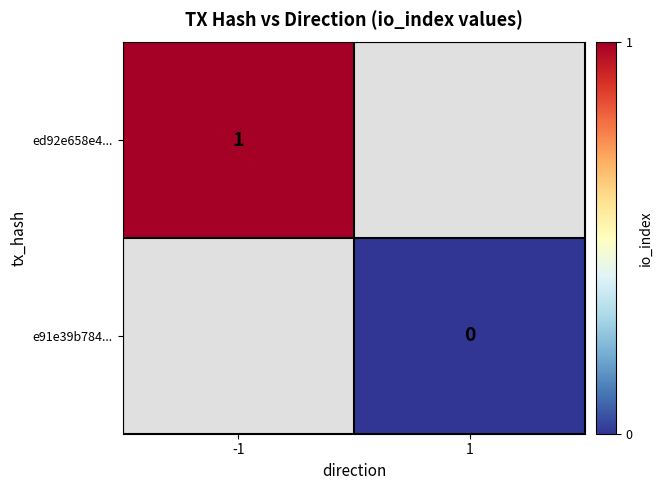

The ed92e658e4... series shows 1 at -1. True or false?

True